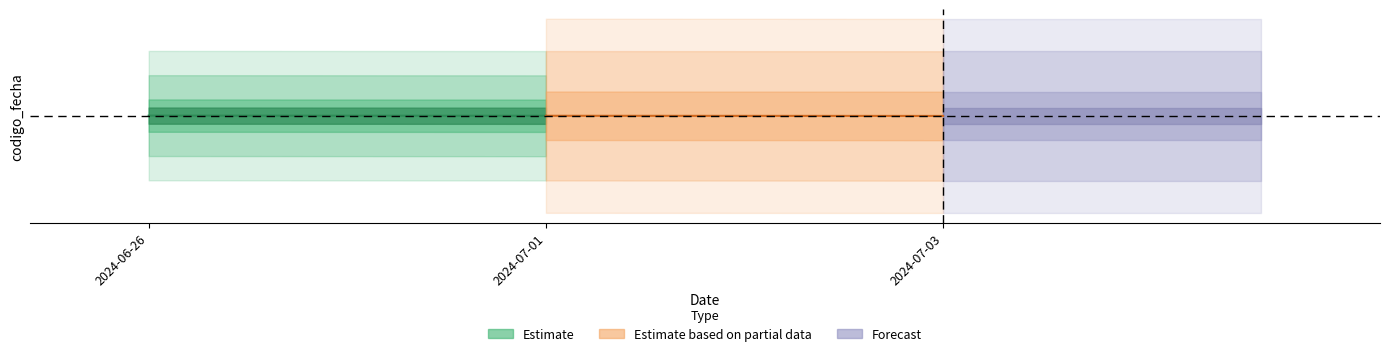

At which category does the chart reach its peak across all series?

2024-06-26